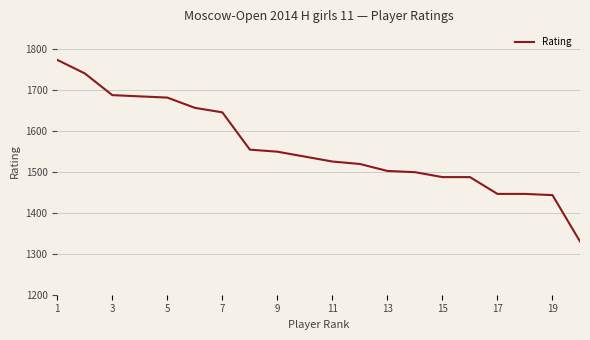

Count the number of data series in this chart.

1